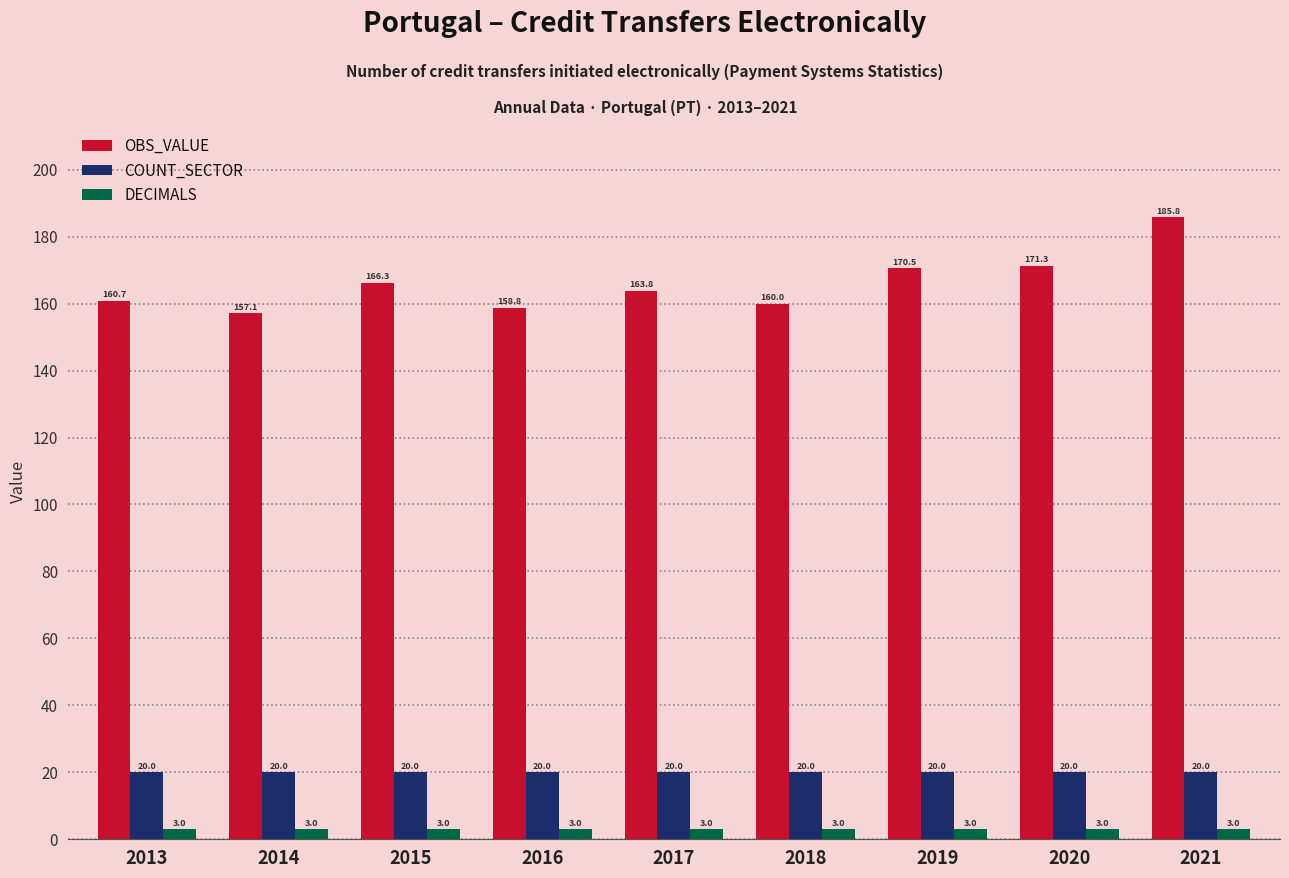

Is it true that COUNT_SECTOR equals 20.0 at 2016?

True